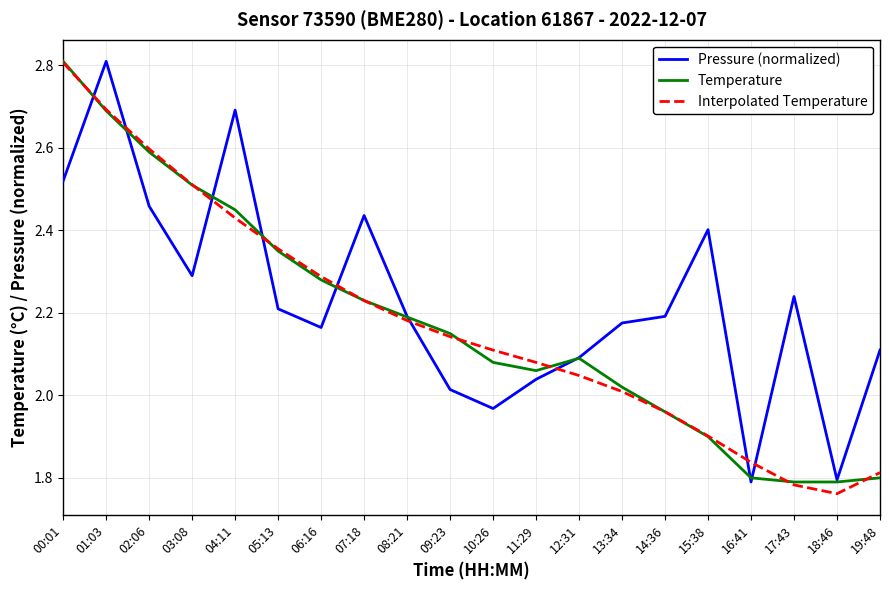

The Temperature series shows 2.0 at 14:36. True or false?

True